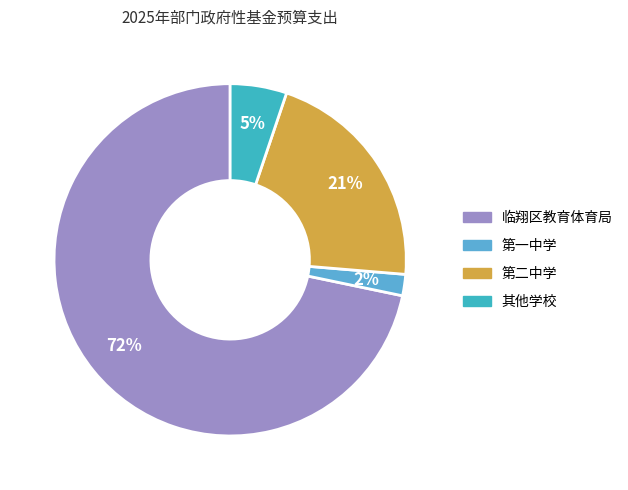

Count the number of slices in the pie.

4